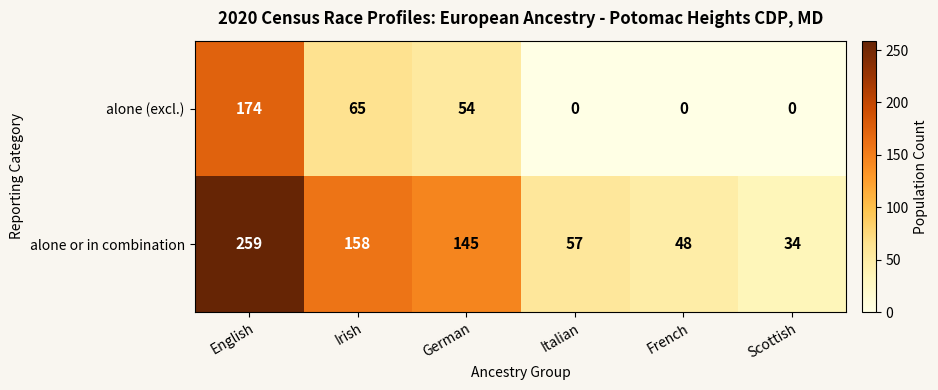

What is the highest value of the alone (excl.) series?

174